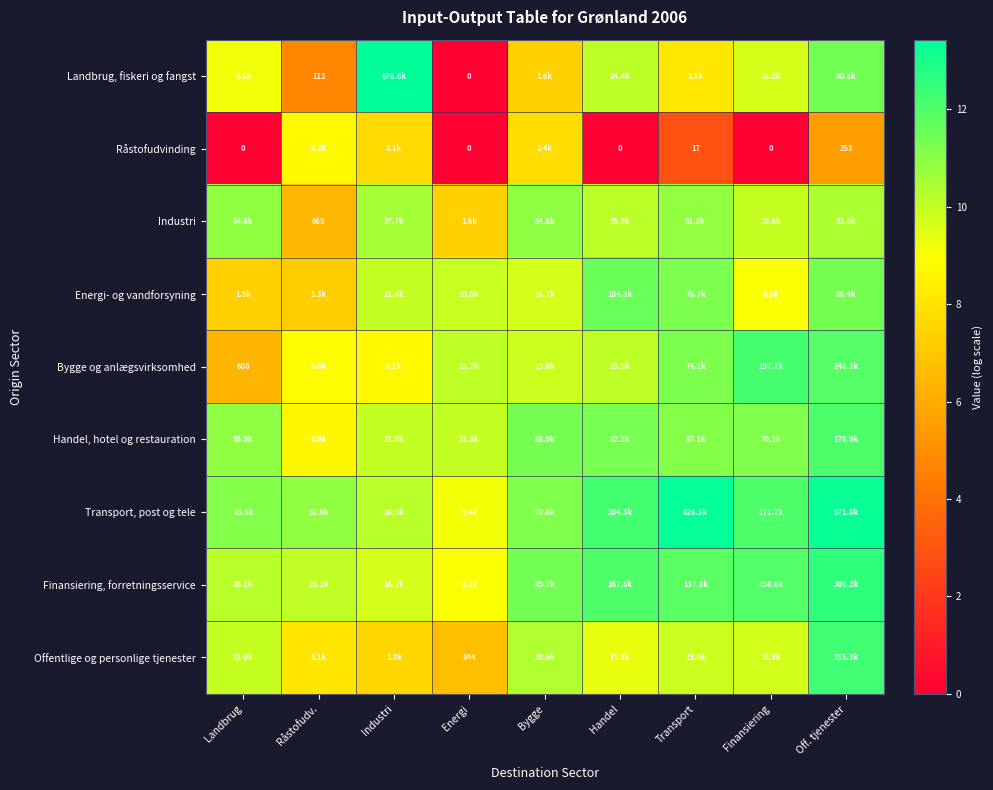

Which series has the widest spread of values?

Landbrug, fiskeri og fangst